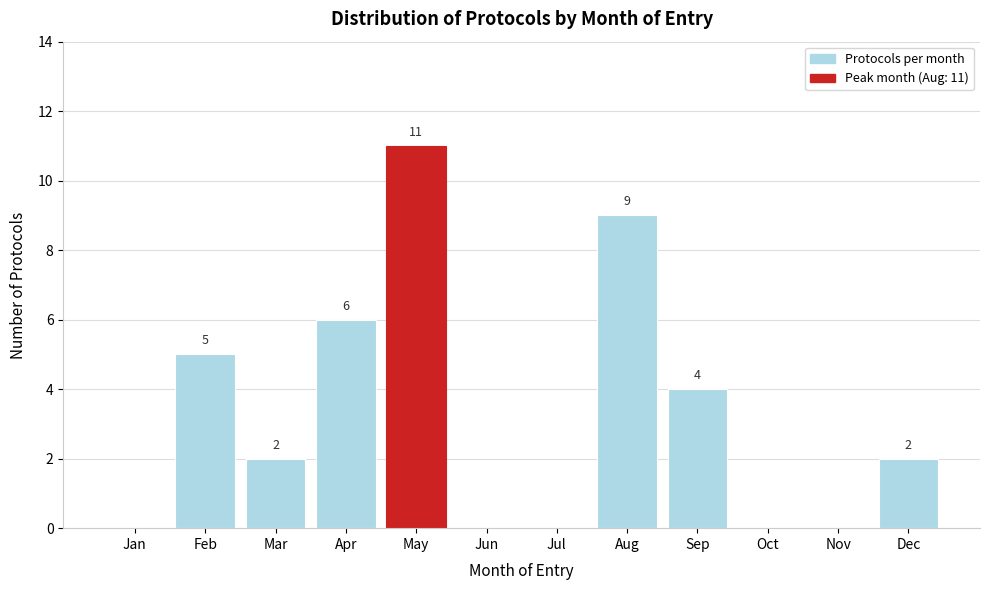

Reading left to right, transcribe all the data shown in this chart.

Jan=0	Feb=5	Mar=2	Apr=6	May=11	Jun=0	Jul=0	Aug=9	Sep=4	Oct=0	Nov=0	Dec=2